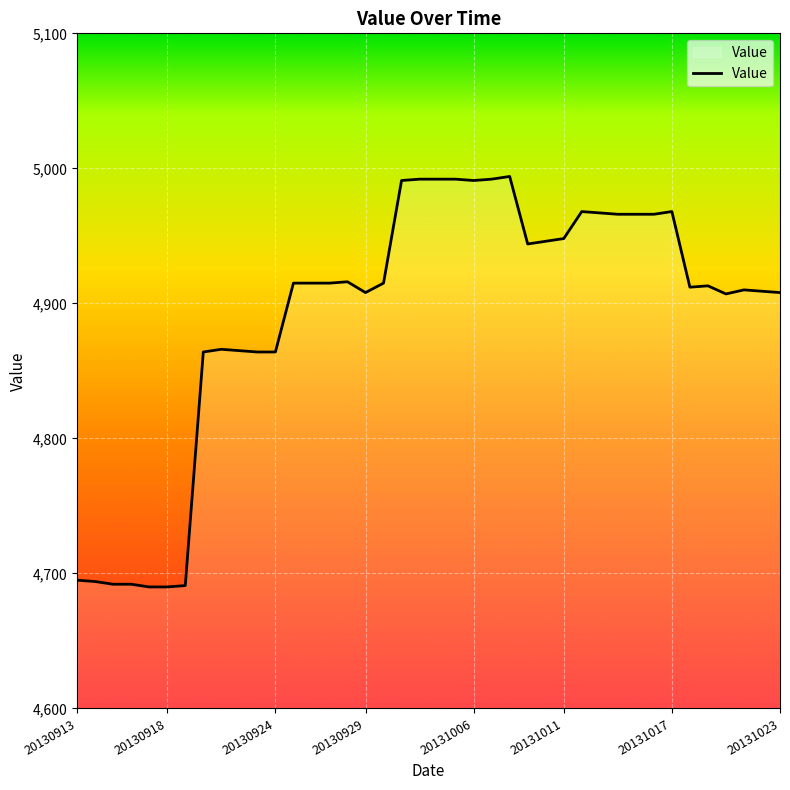

What is the difference between the maximum and minimum values?

304